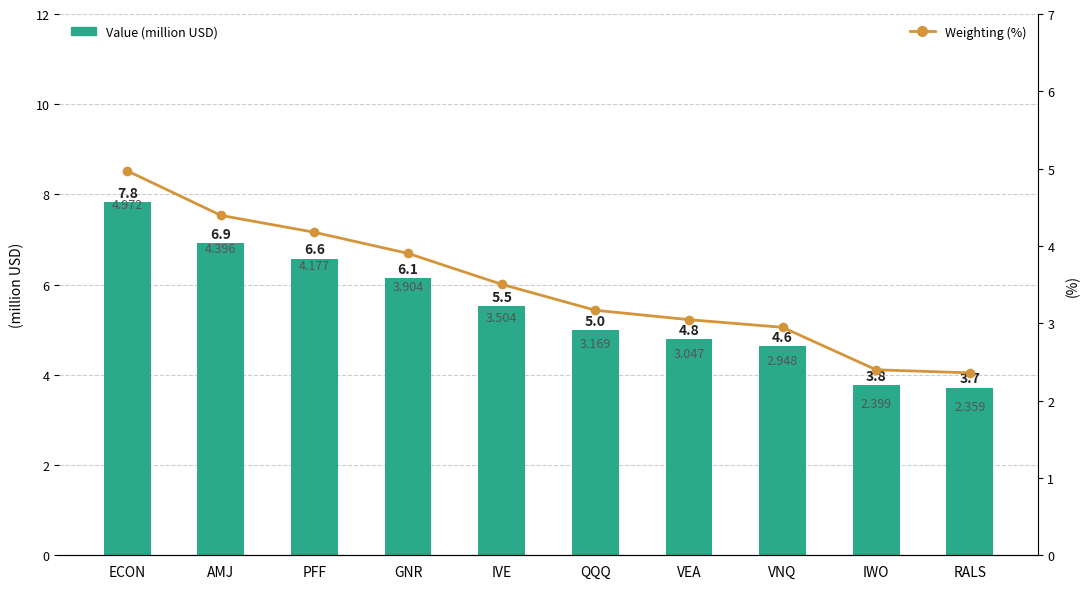

How many data points in Weighting (%) are less than 3?

3